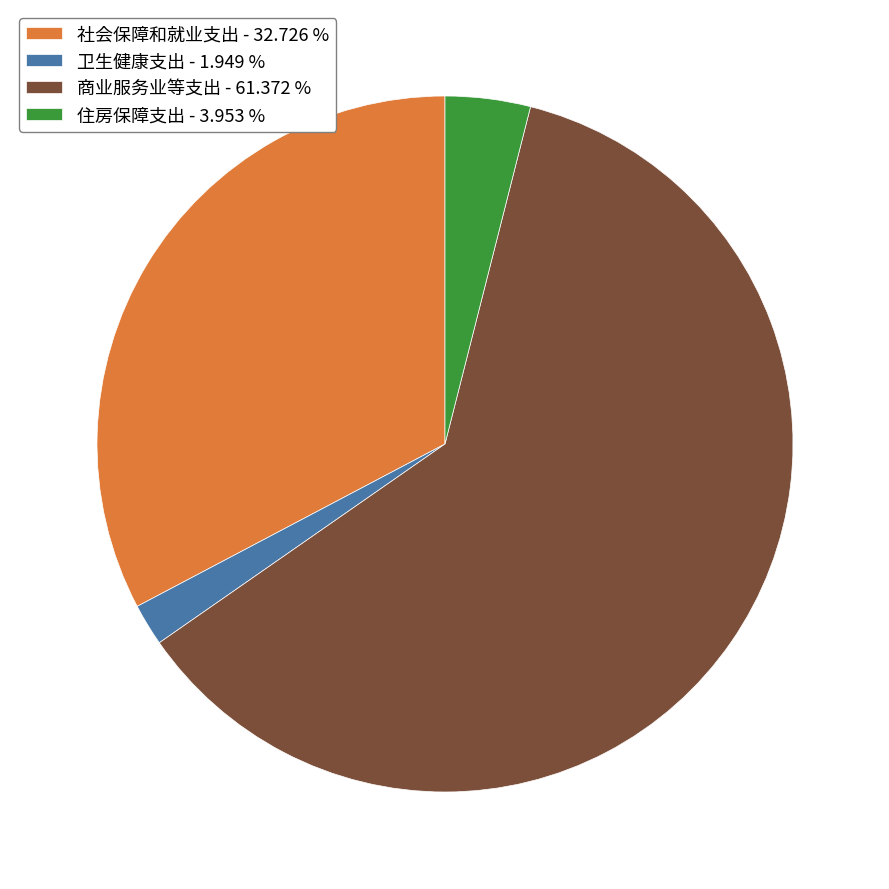

Which slice is the smallest?

卫生健康支出